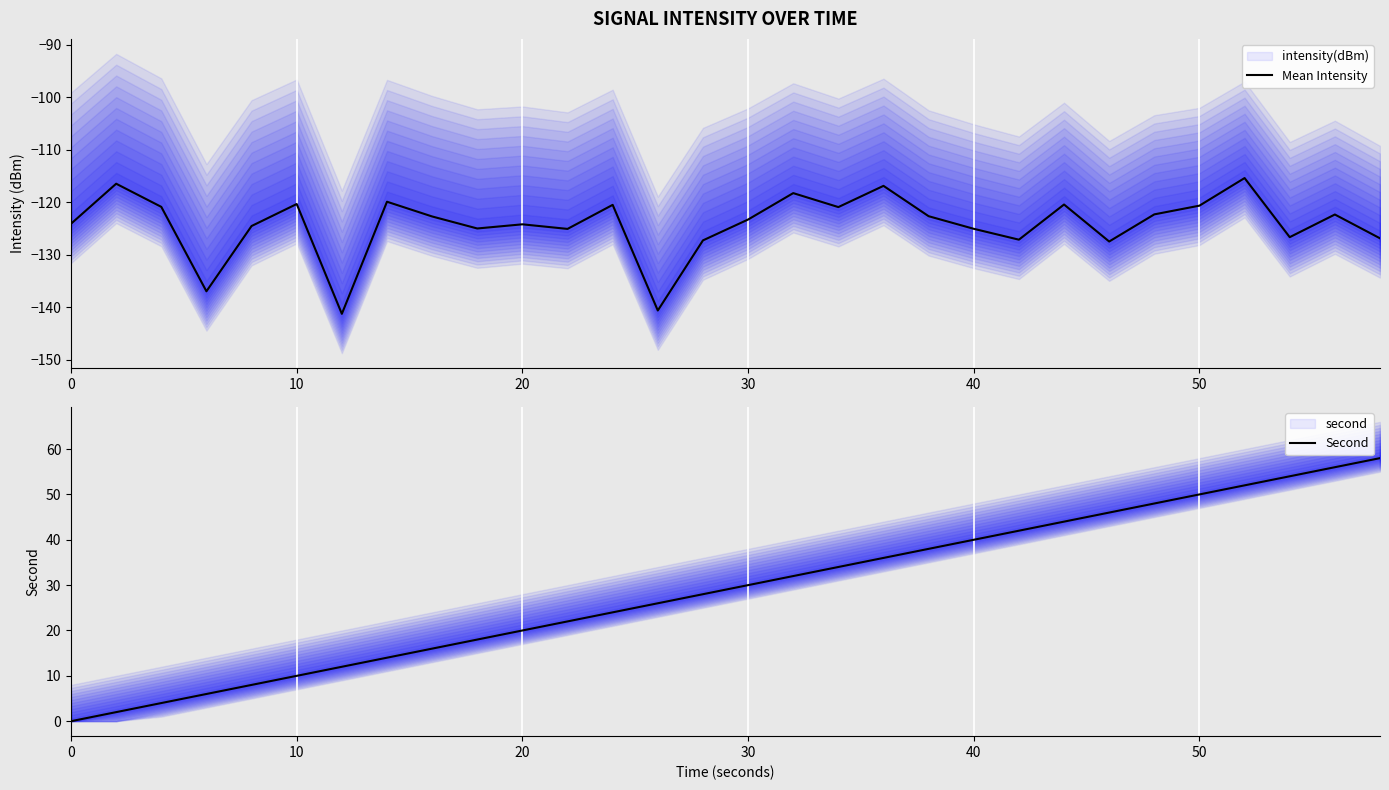

Rank the series by their average value, from lowest to highest.

Mean Intensity, Second